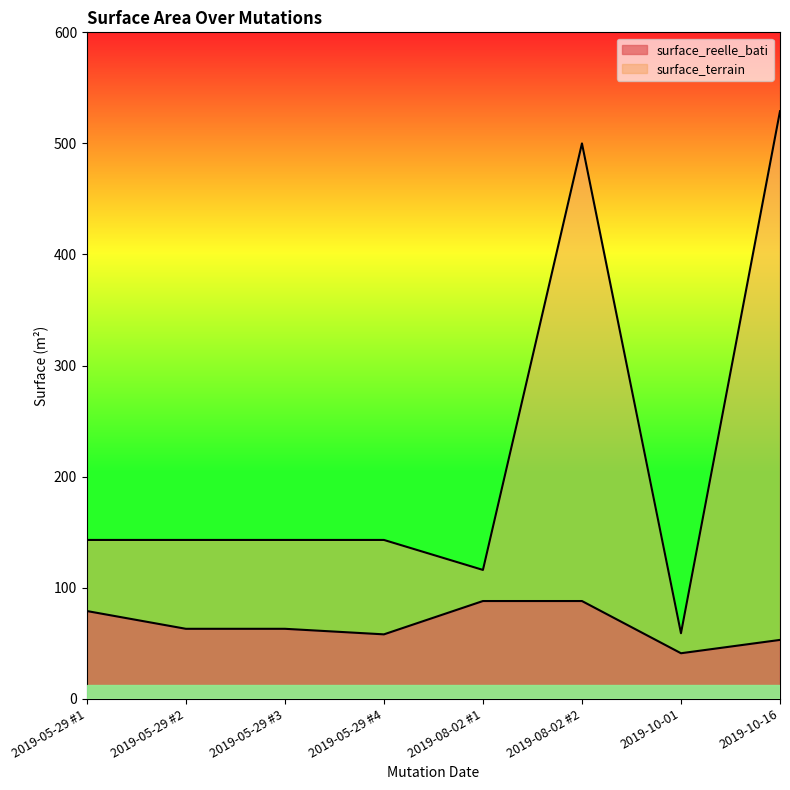

What is the maximum value for surface_reelle_bati?

88